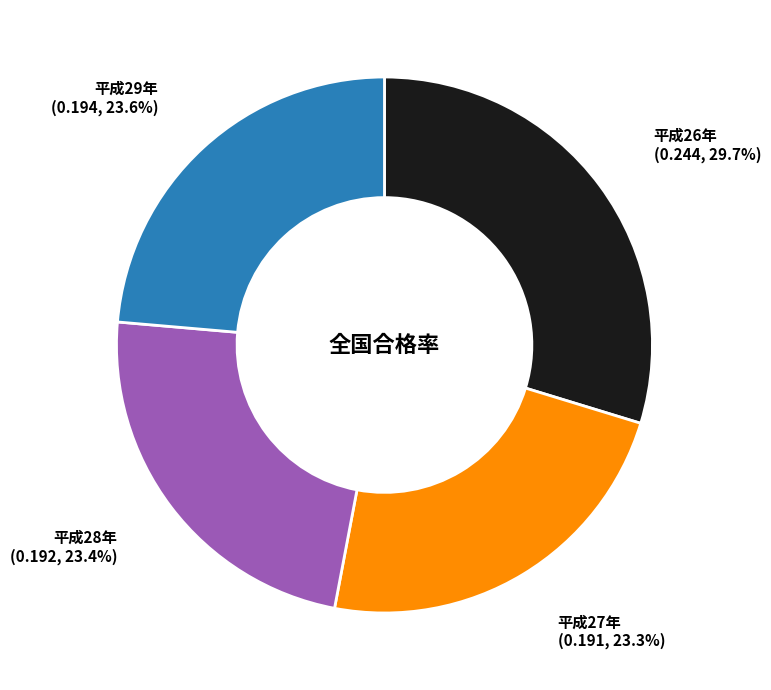

Does 平成29年 represent more than half of the total?

No